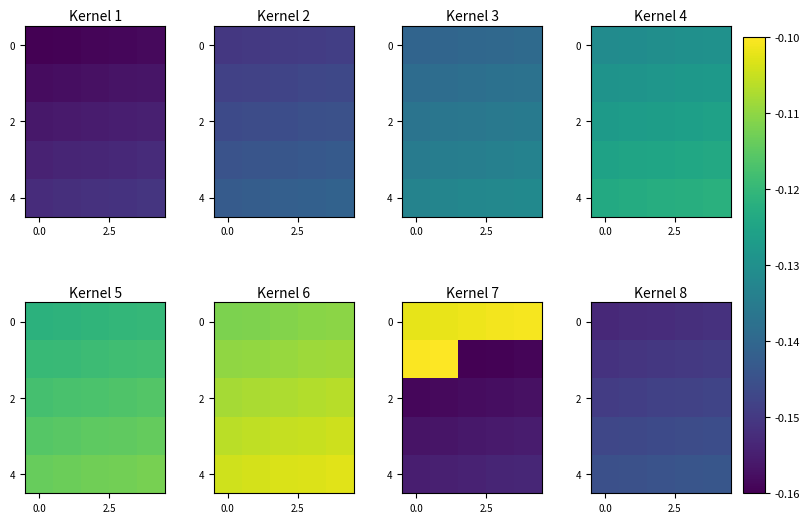

Which category has the highest value across all series?

4